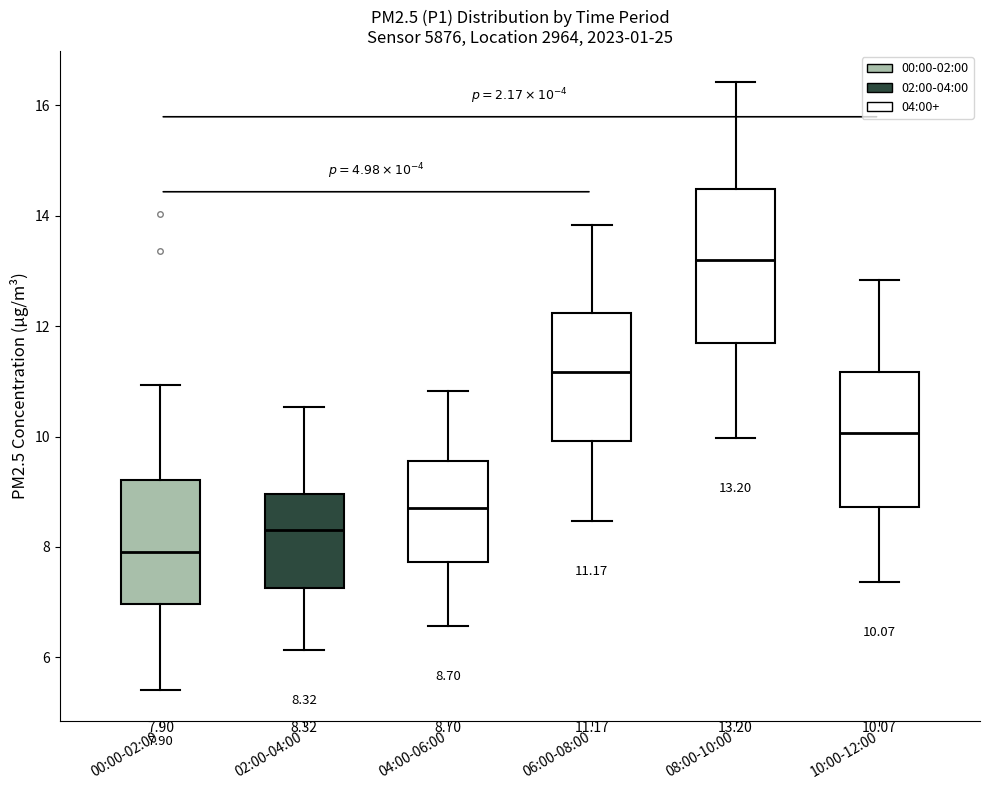

Which box is the tallest, from its lower edge to its upper edge?

08:00-10:00